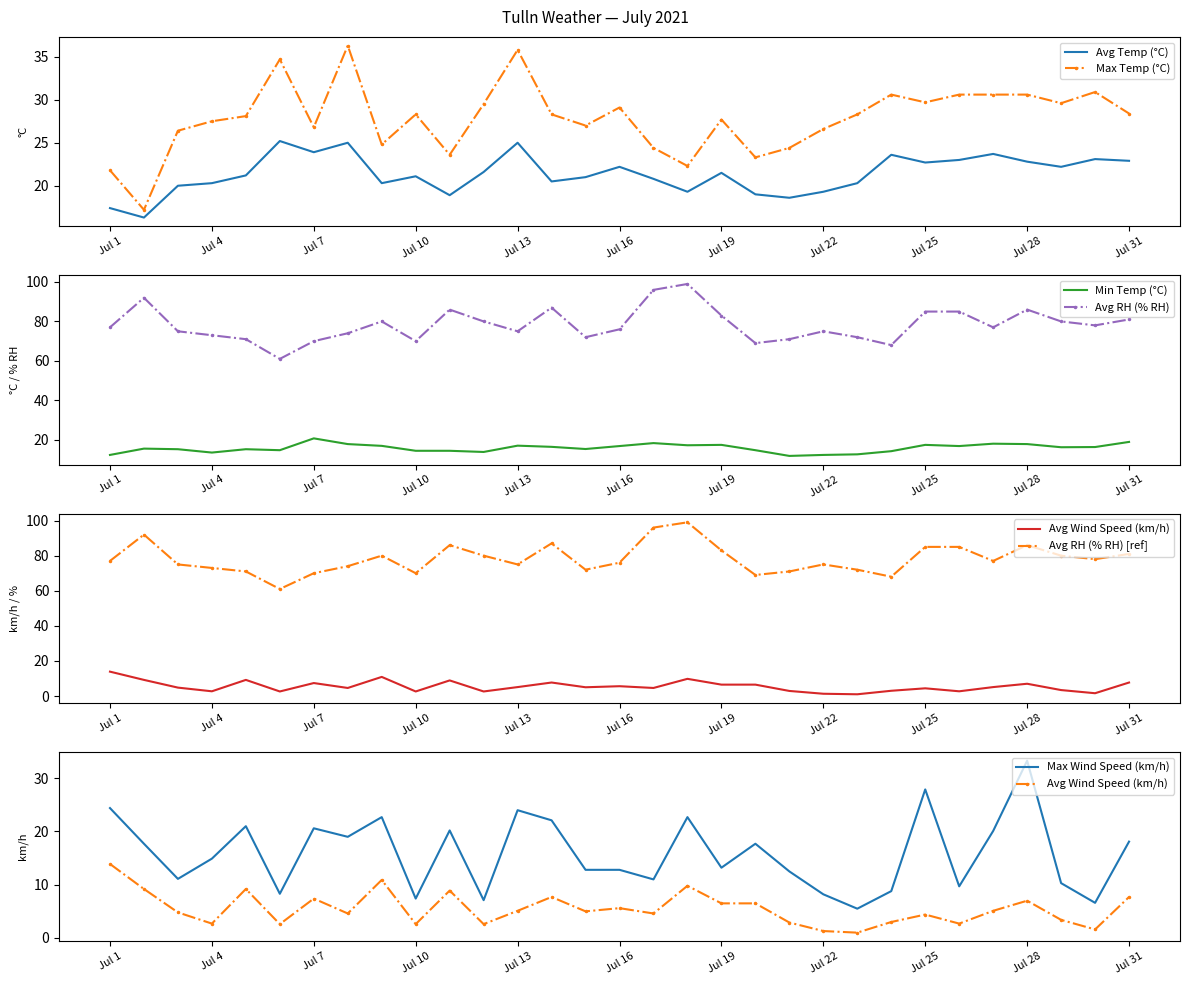

What is the total value across all series at Jul 7?

169.4